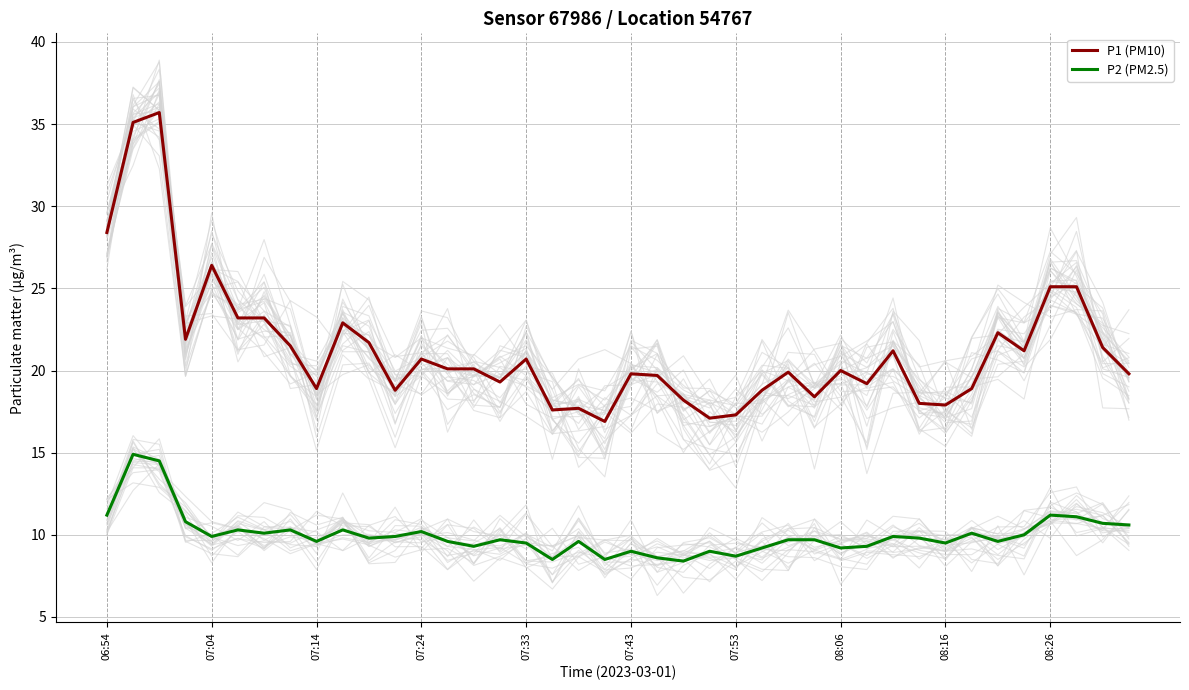

What is the greatest value displayed?

35.7